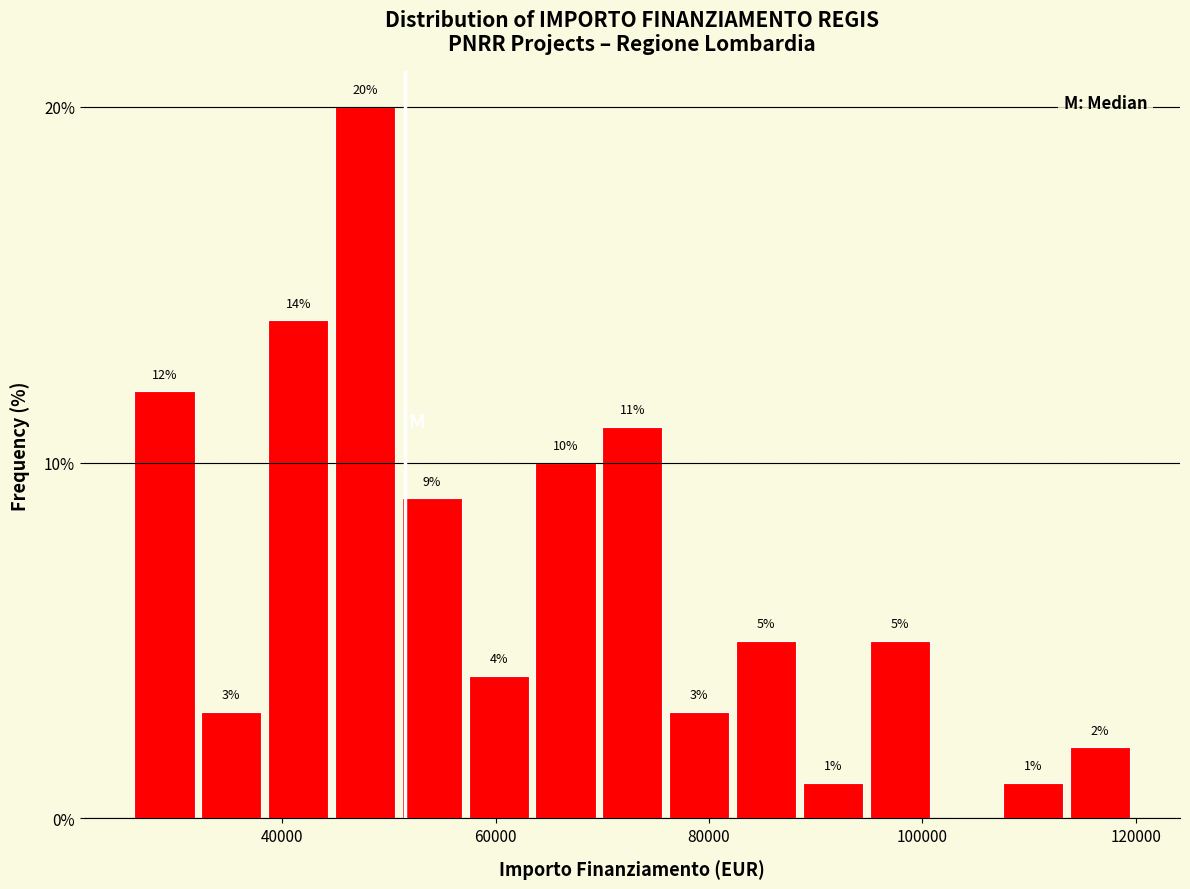

Around what value on the x-axis is the tallest bar? Give the approximate position of its centre, as read against the axis.

48000